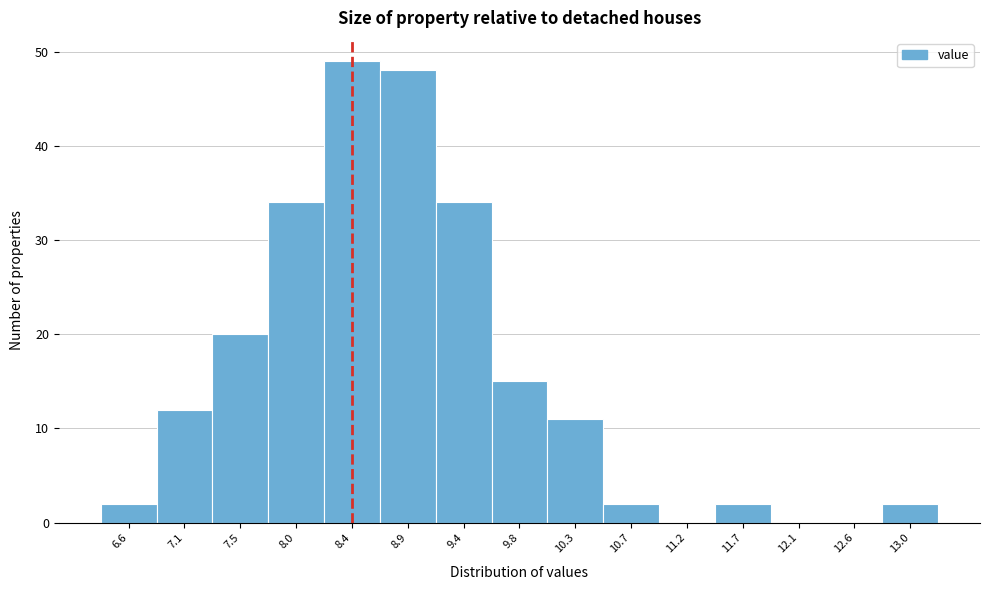

Reading right to left, what are all the values shown in this chart?

13.0=2	12.6=0	12.1=0	11.7=2	11.2=0	10.7=2	10.3=11	9.8=15	9.4=34	8.9=48	8.4=49	8.0=34	7.5=20	7.1=12	6.6=2